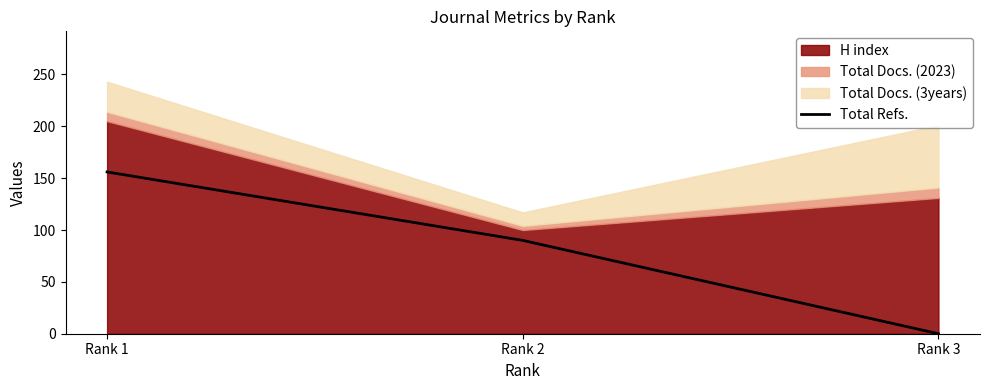

Is it true that the value at Rank 1 is 156?

True